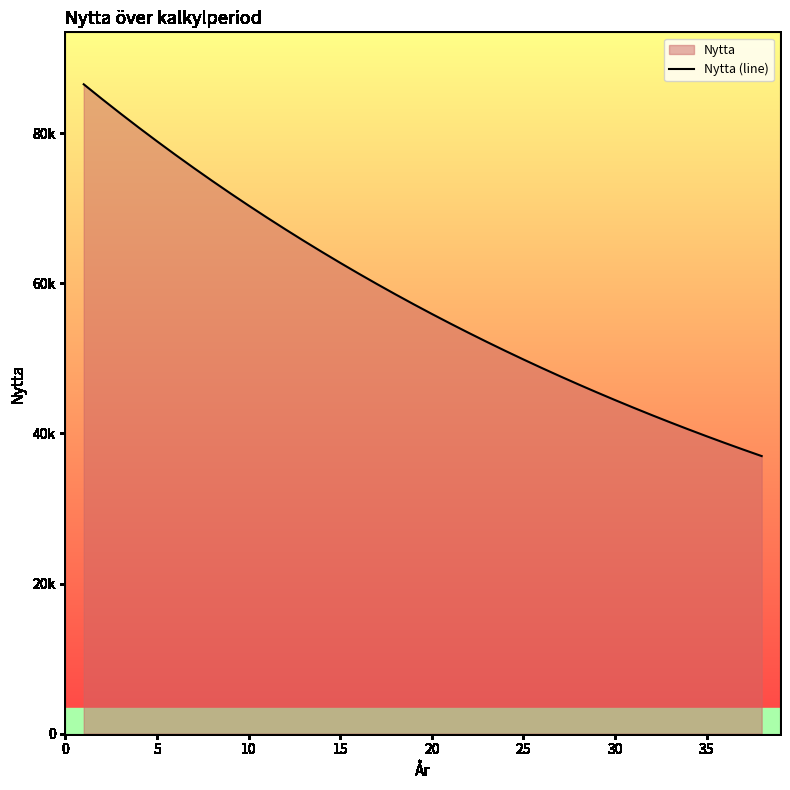

Between 30 and 31, which is larger?

30